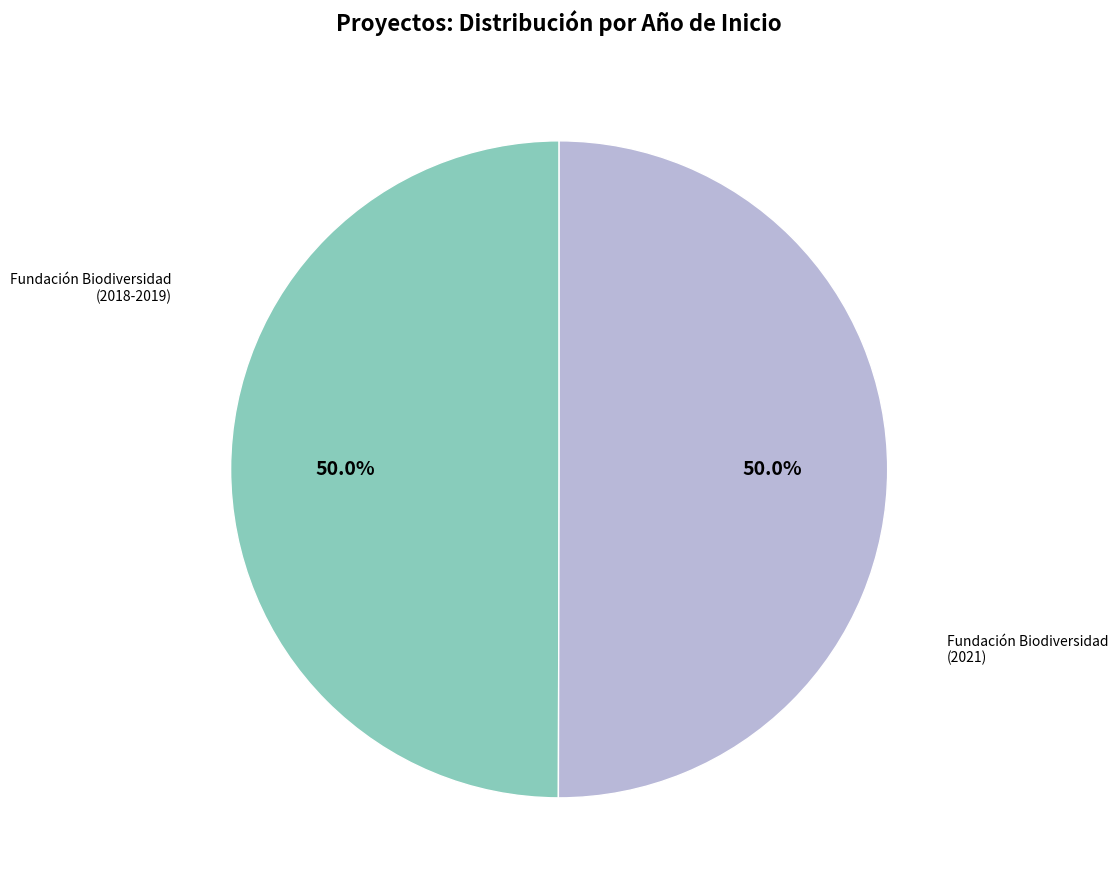

How many segments does this pie chart have?

2